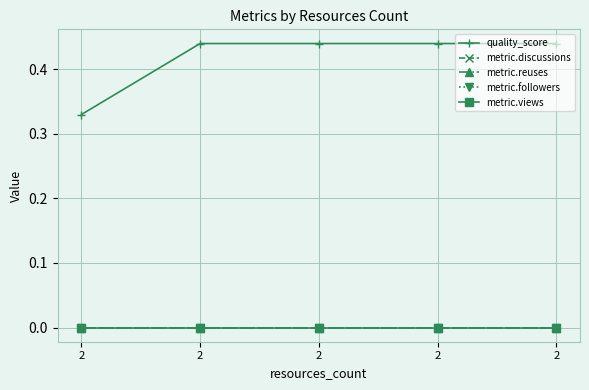

Is this an area chart (filled region under the line)?

No